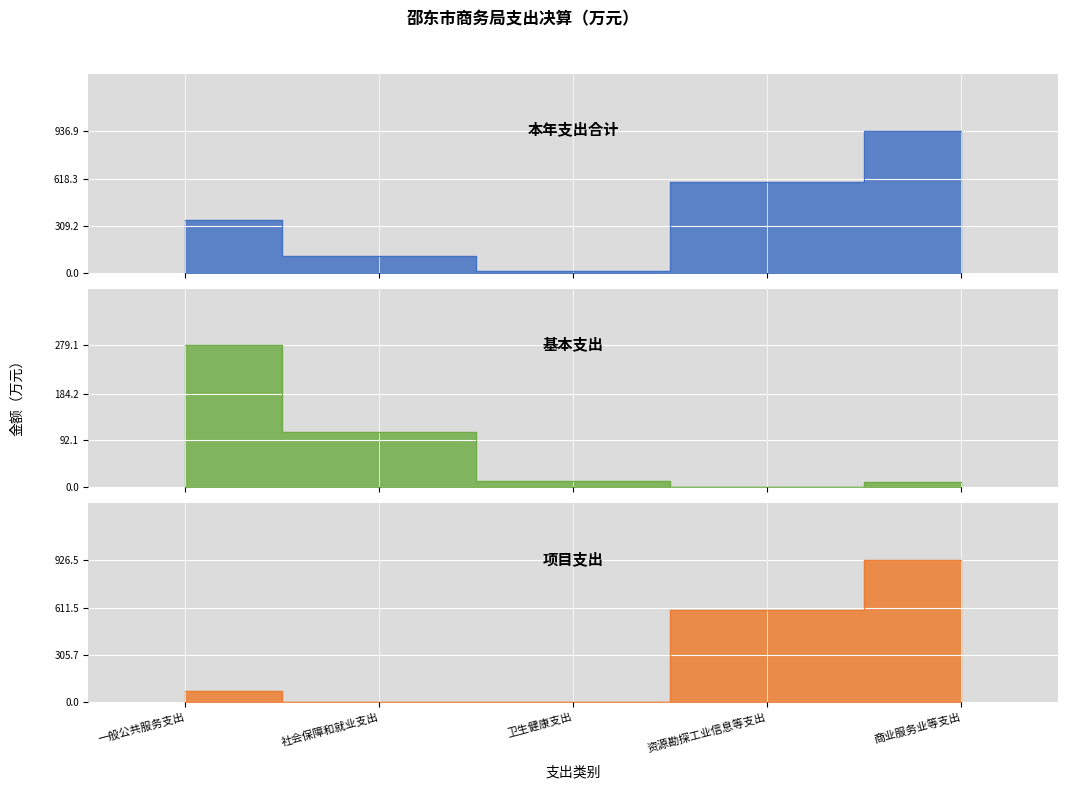

Which series has the largest range (max minus min)?

项目支出